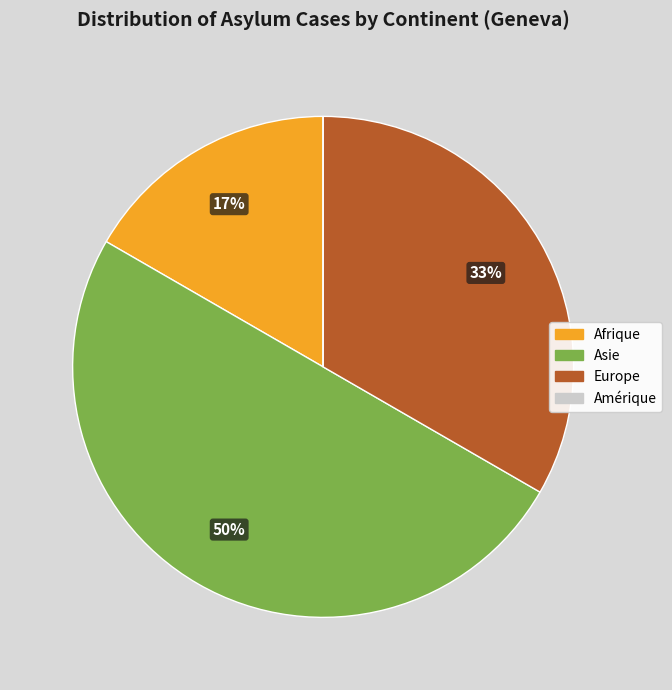

Which category has the biggest portion of the pie?

Asie